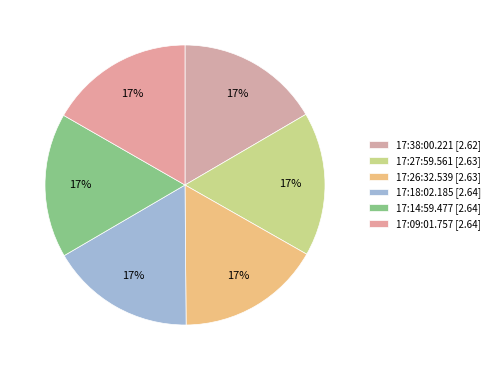

What percentage is the 17:18:02.185 slice, to the nearest percent?

17%